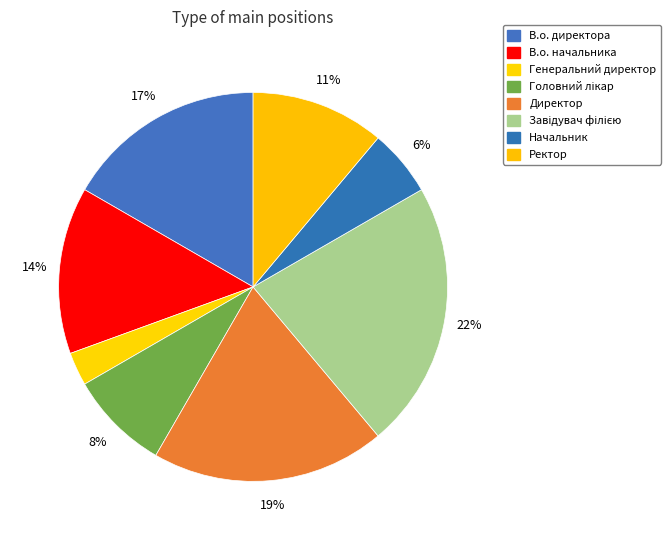

How many slices are in this pie chart?

8